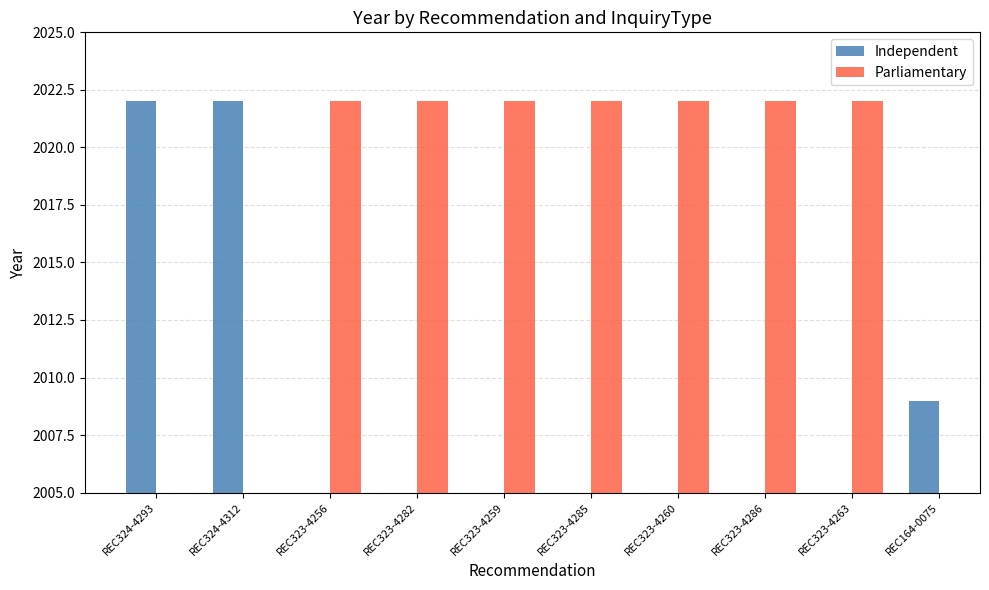

At which label is Independent closest to 2015?

REC164-0075